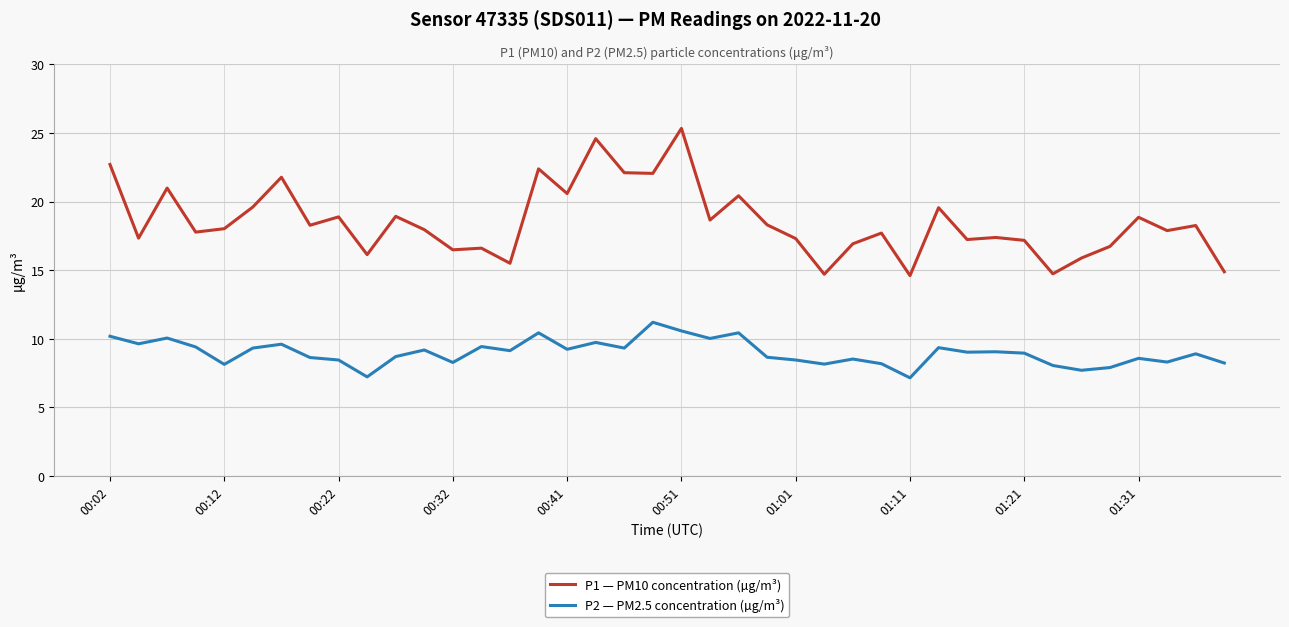

Does the chart have visible grid lines?

Yes